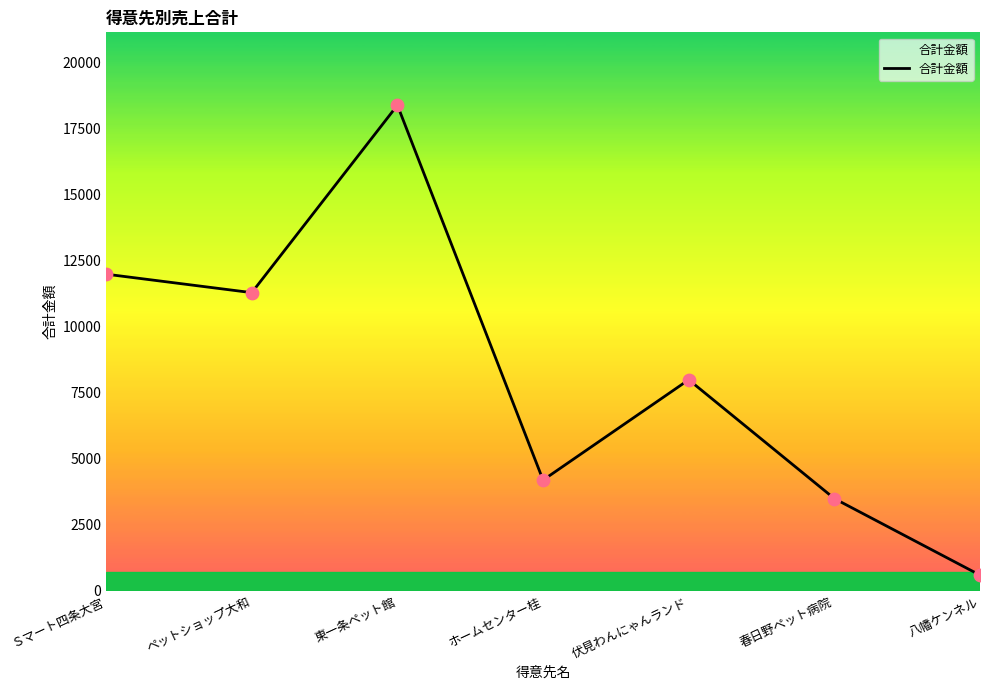

What is the change in value from ホームセンター桂 to 伏見わんにゃんランド?

+3800